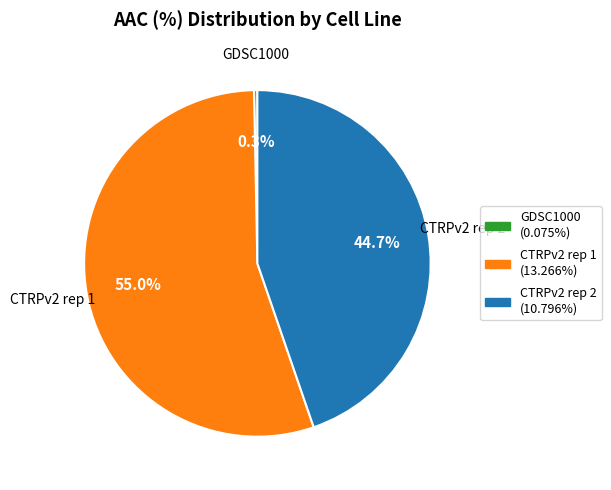

How many slices are in this pie chart?

3